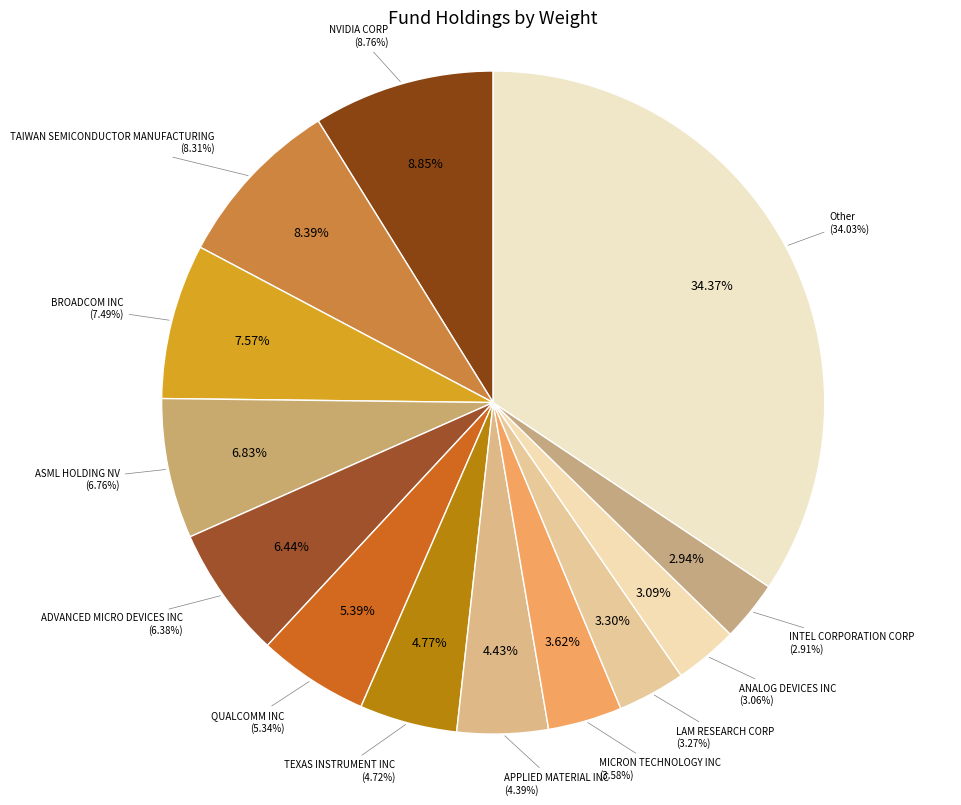

What is the change in value from ADVANCED MICRO DEVICES INC to TEXAS INSTRUMENT INC?

-1.7